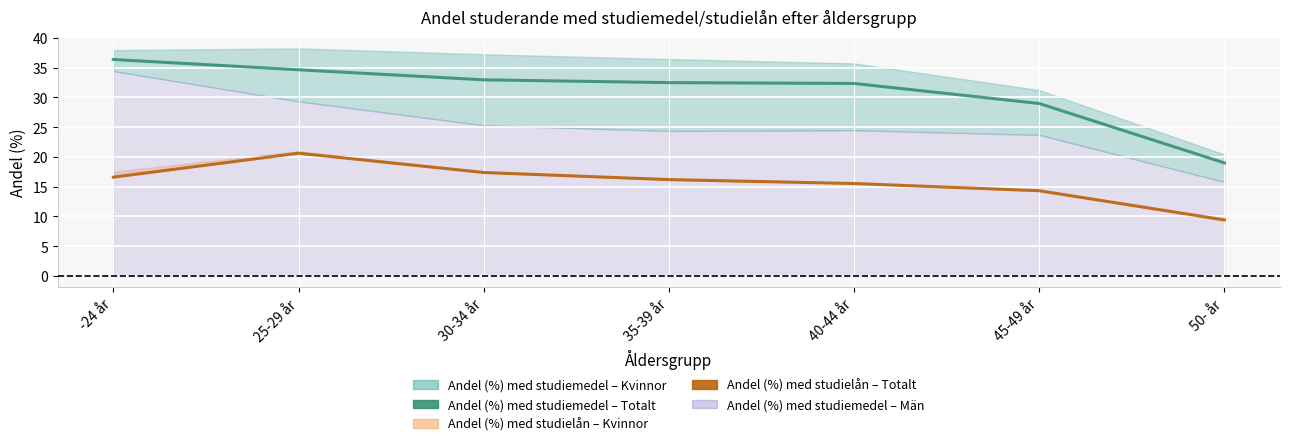

True or false: Andel (%) med studiemedel – Totalt and Andel (%) med studielån – Totalt cross at least once.

False